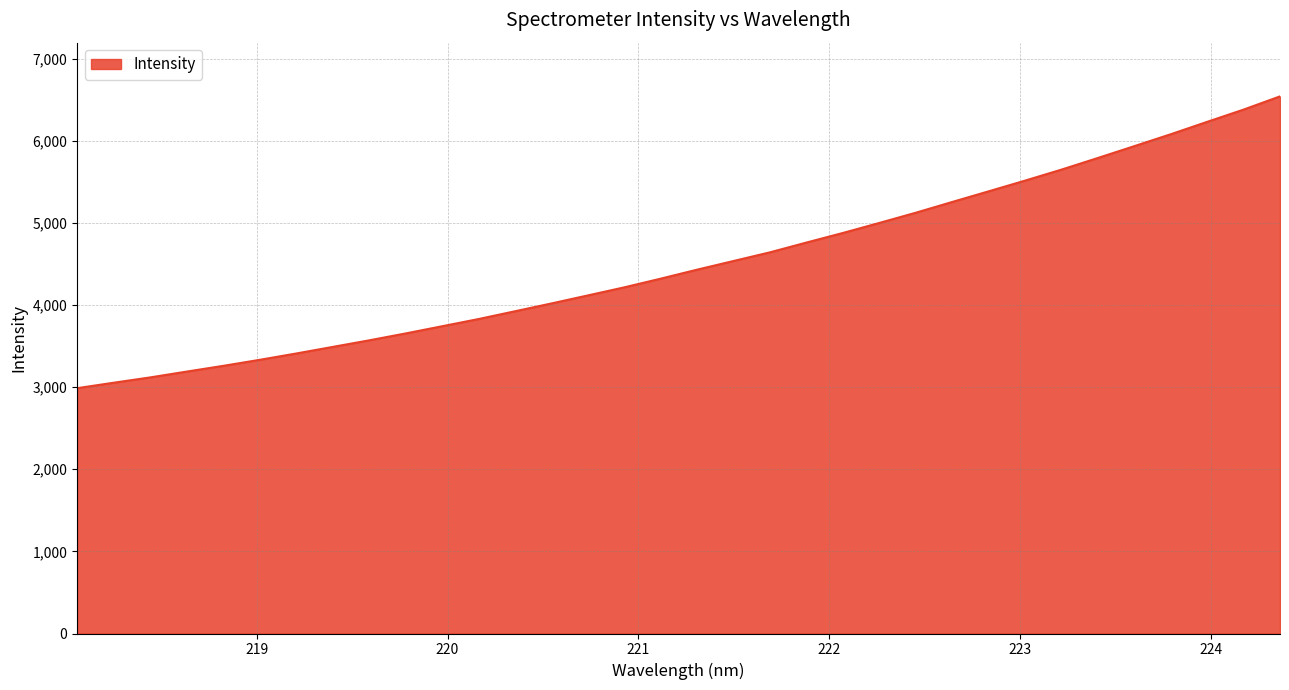

What is the difference between the maximum and minimum values?

3552.3